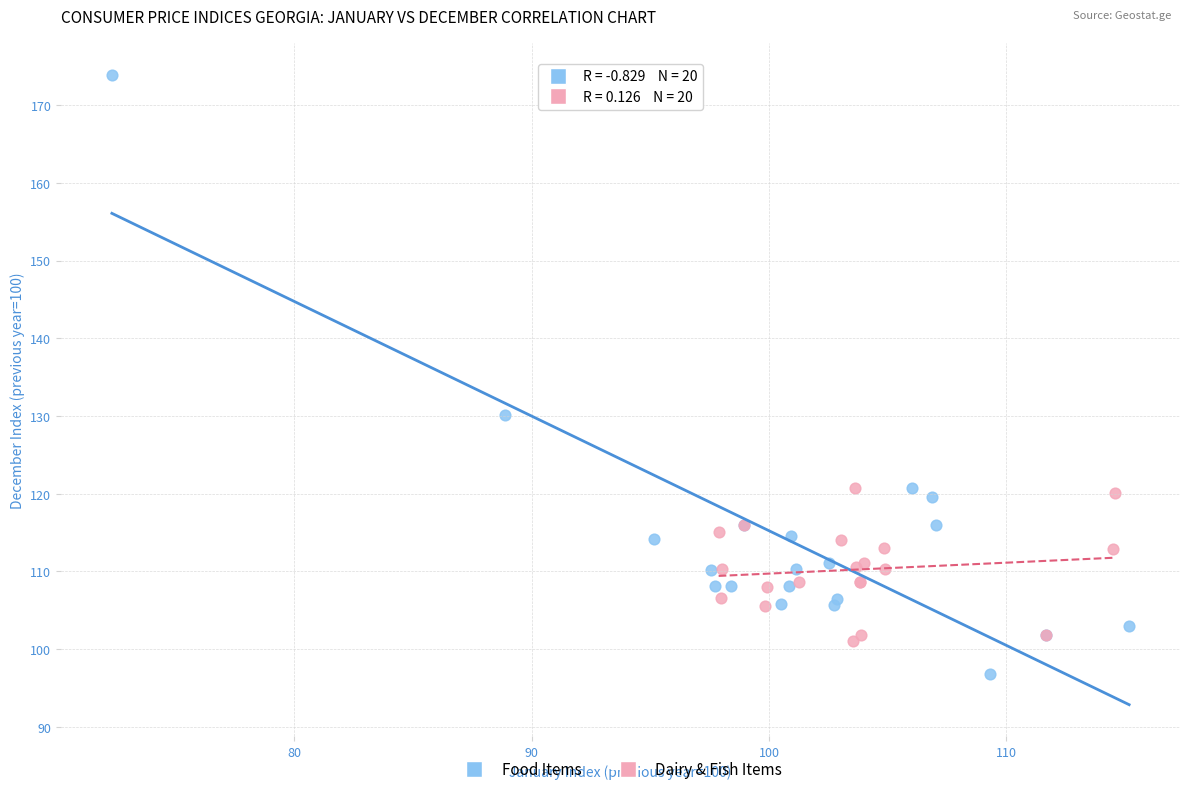

Which series reaches the maximum Y coordinate?

Food Items